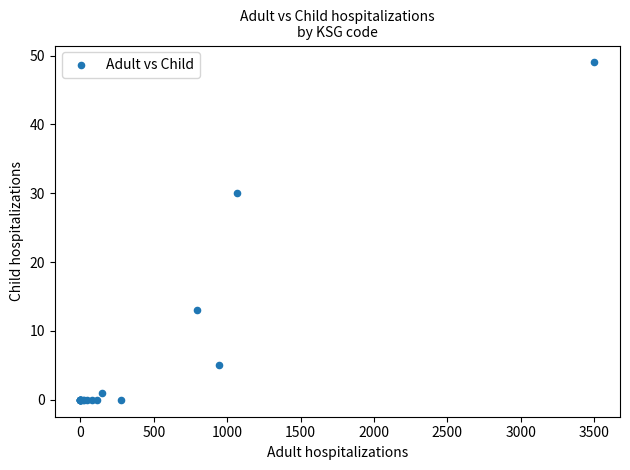

What Y value in the scatter plot is closest to 24?

30